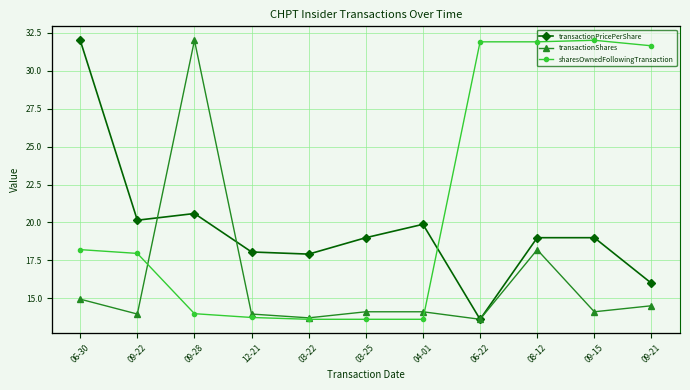

True or false: sharesOwnedFollowingTransaction and transactionShares cross at least once.

False